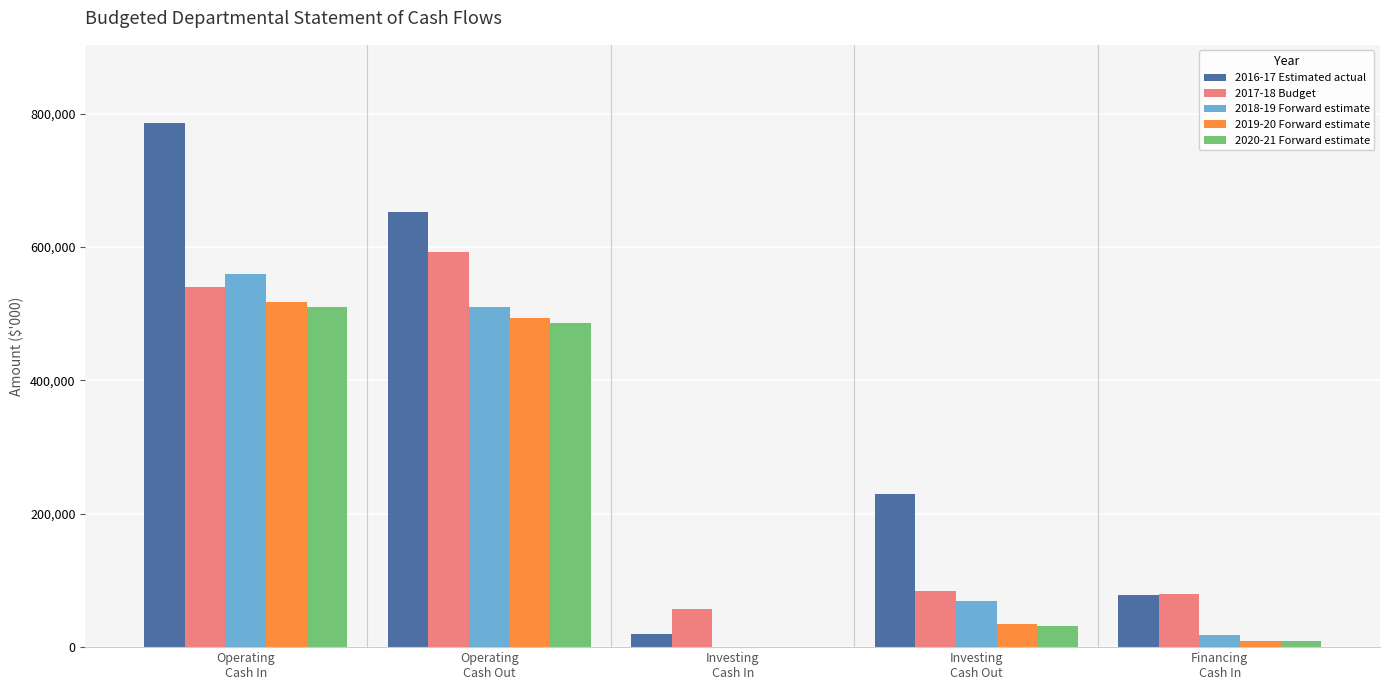

Which series has the largest total across all categories?

2016-17 Estimated actual